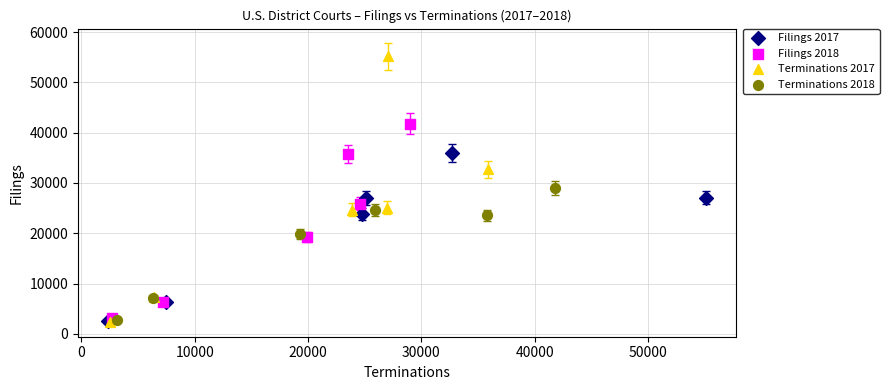

Which series has the largest Y range (max minus min)?

Terminations 2017